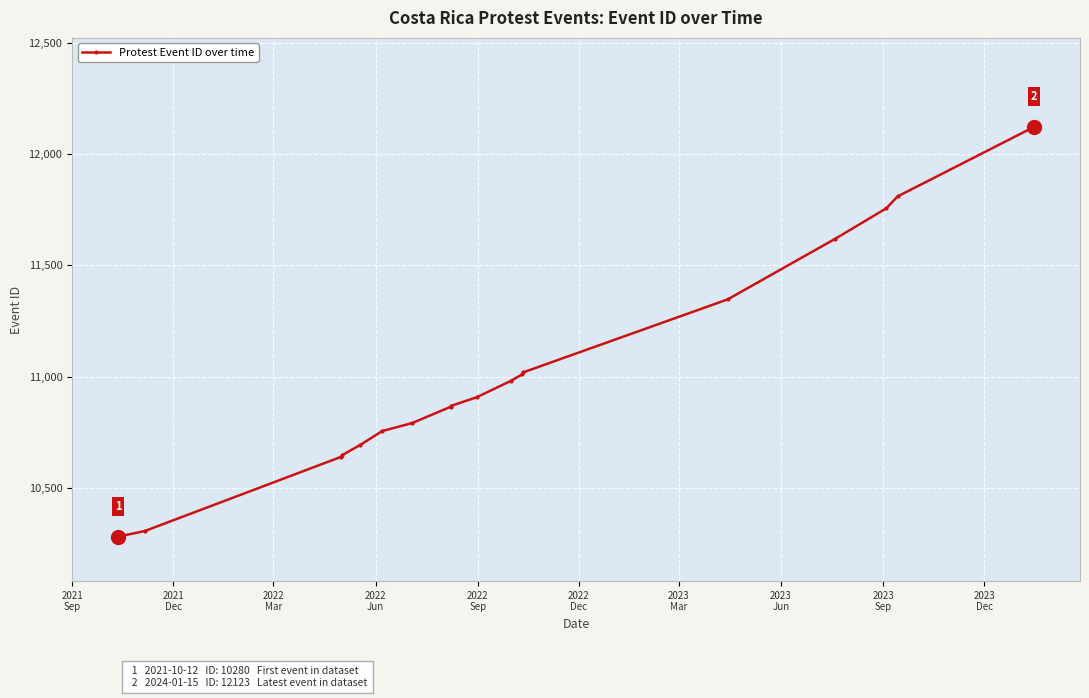

Which category has the lowest value across all series?

2021
Sep